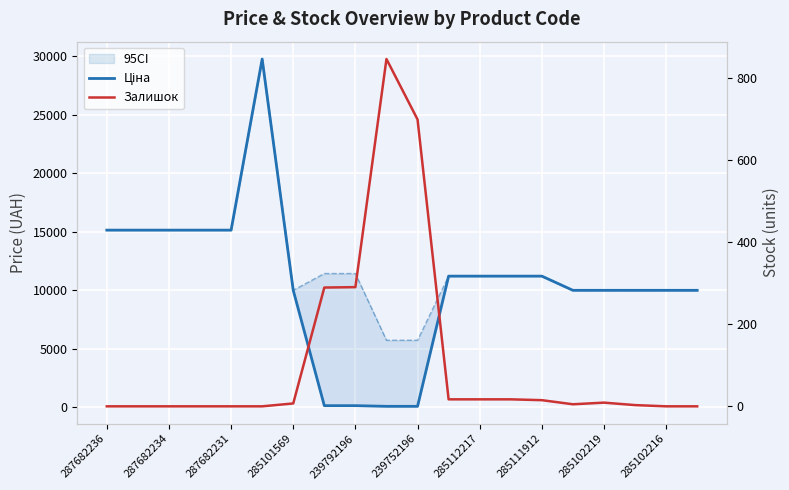

The Залишок series shows 698.0 at 239752196. True or false?

True